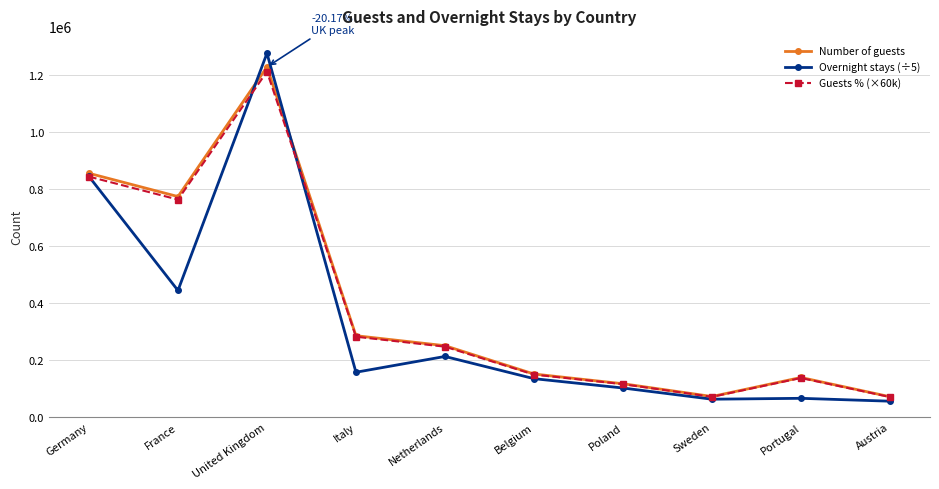

What is the label of the 10th point from the right?

Germany